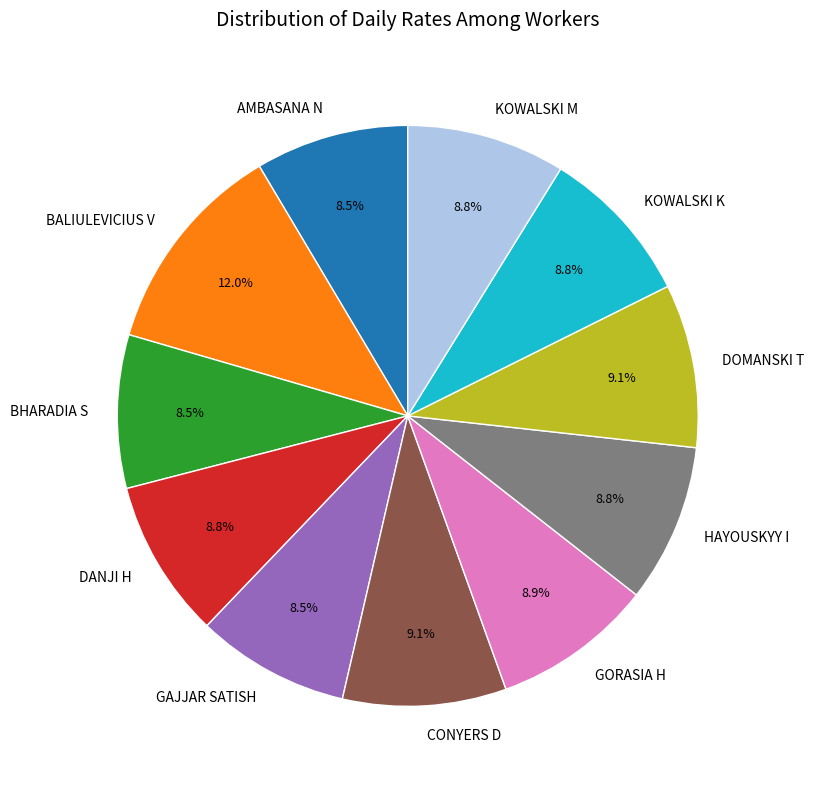

Approximately how many times larger is the value at KOWALSKI M compared to DANJI H?

1.0